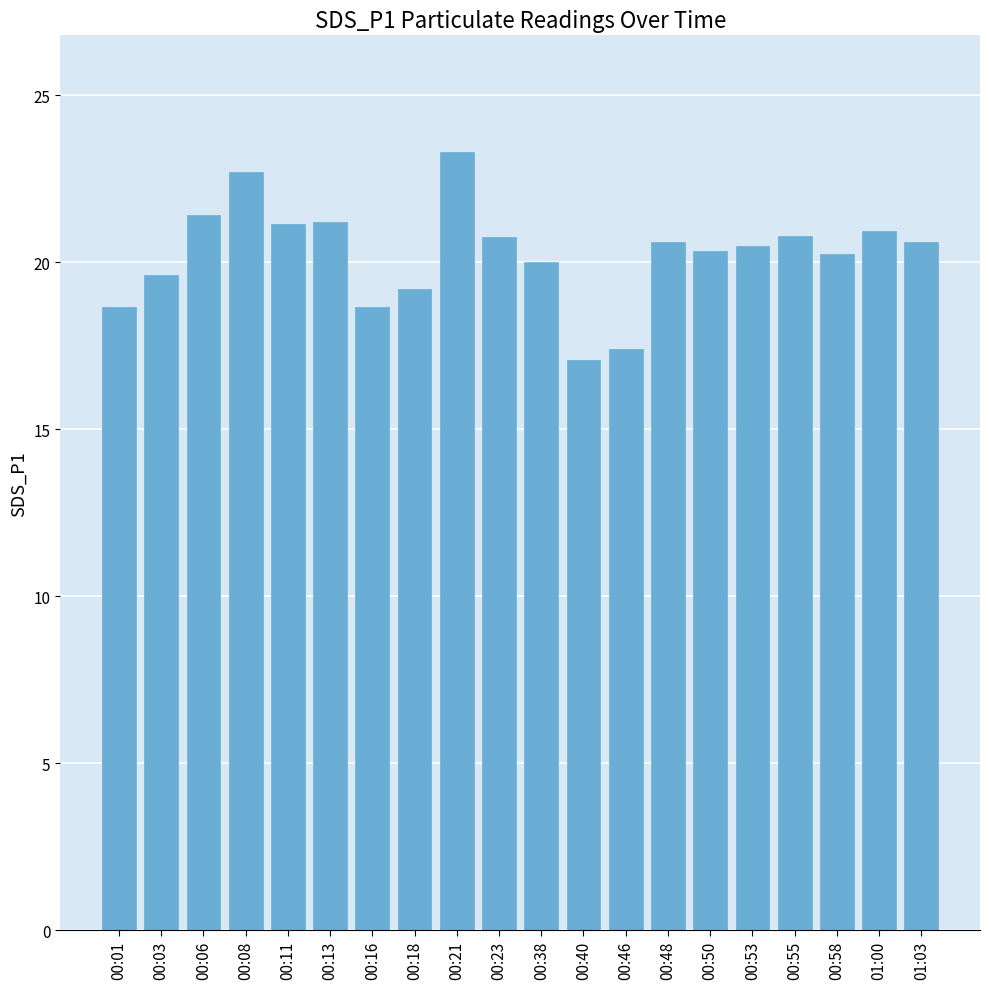

What value does the data have at 00:48?

20.6